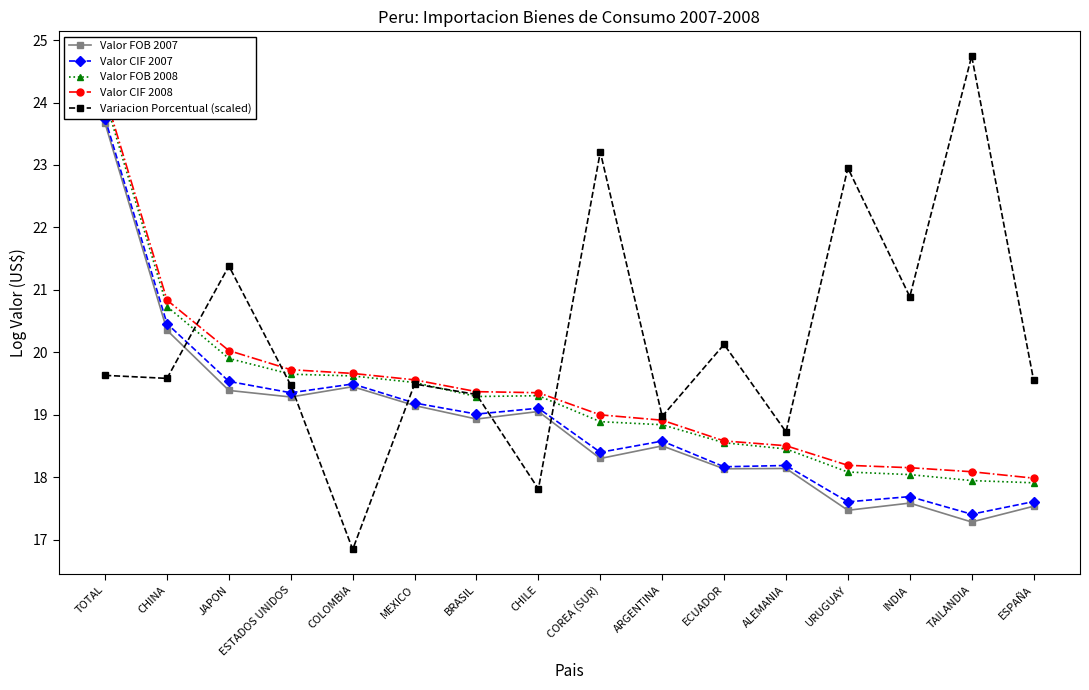

Where is Valor FOB 2007 nearest to the value 20?

CHINA